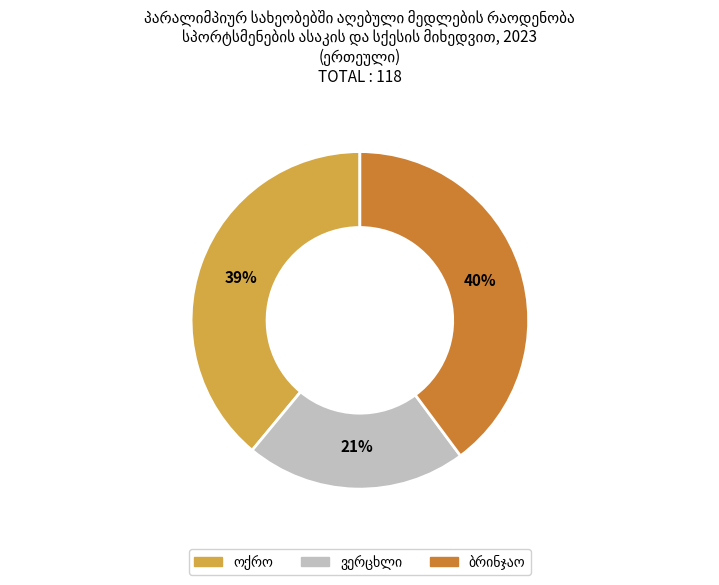

Is there a majority slice in this chart?

No